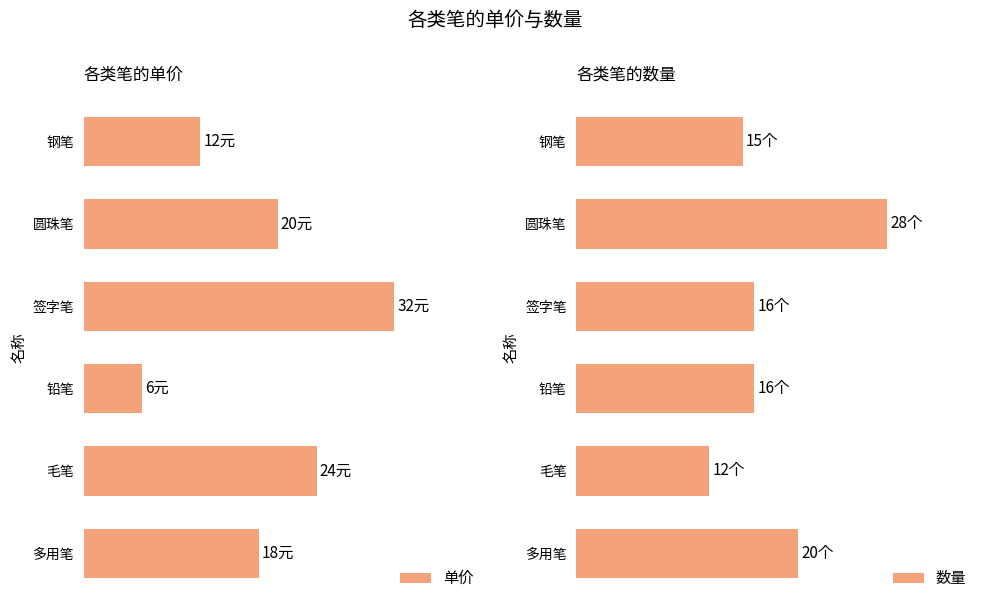

How many 单价 values are between 12 and 24?

4